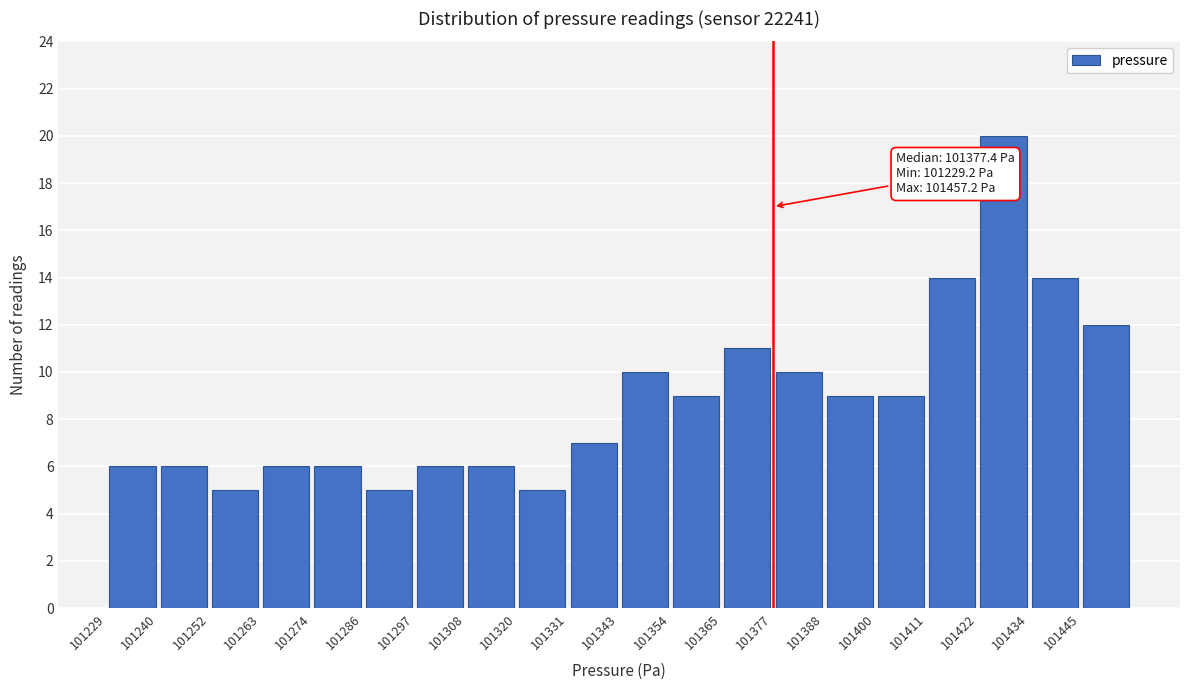

Which range on the x-axis has the tallest bar?

101422 to 101434